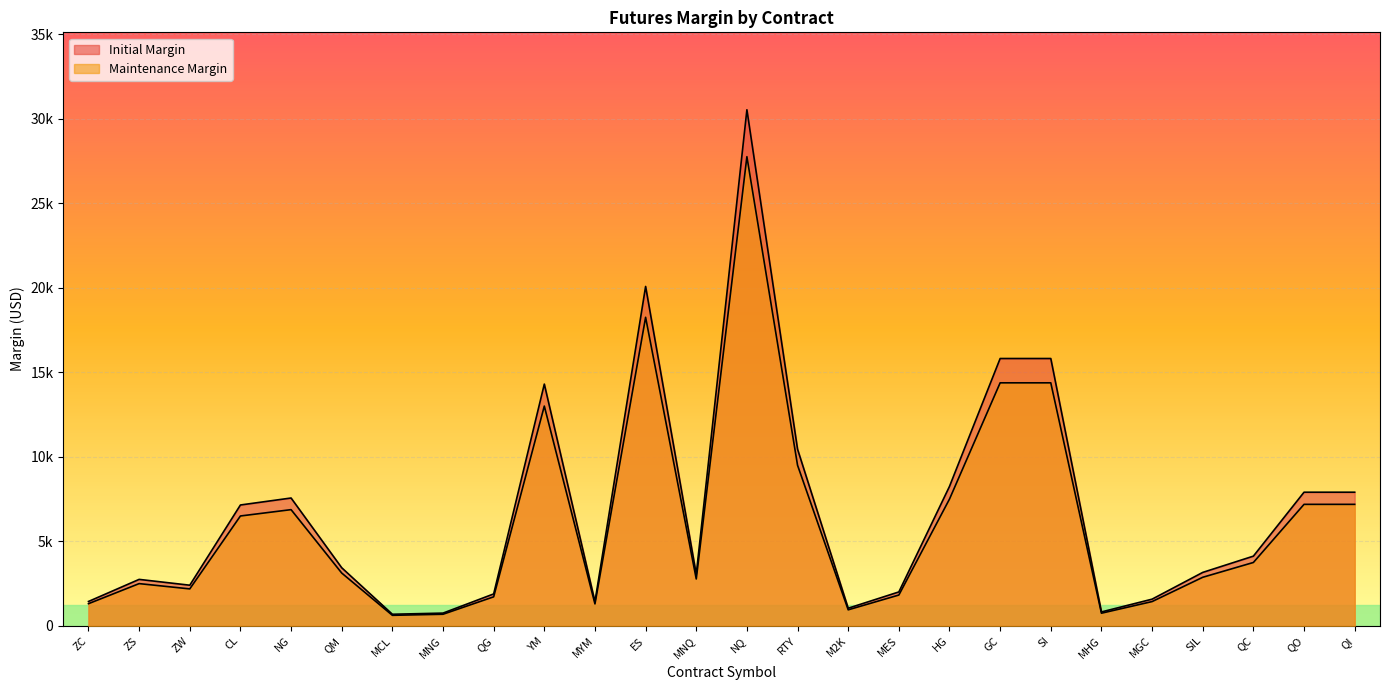

At which label does Initial Margin first exceed 3438?

CL